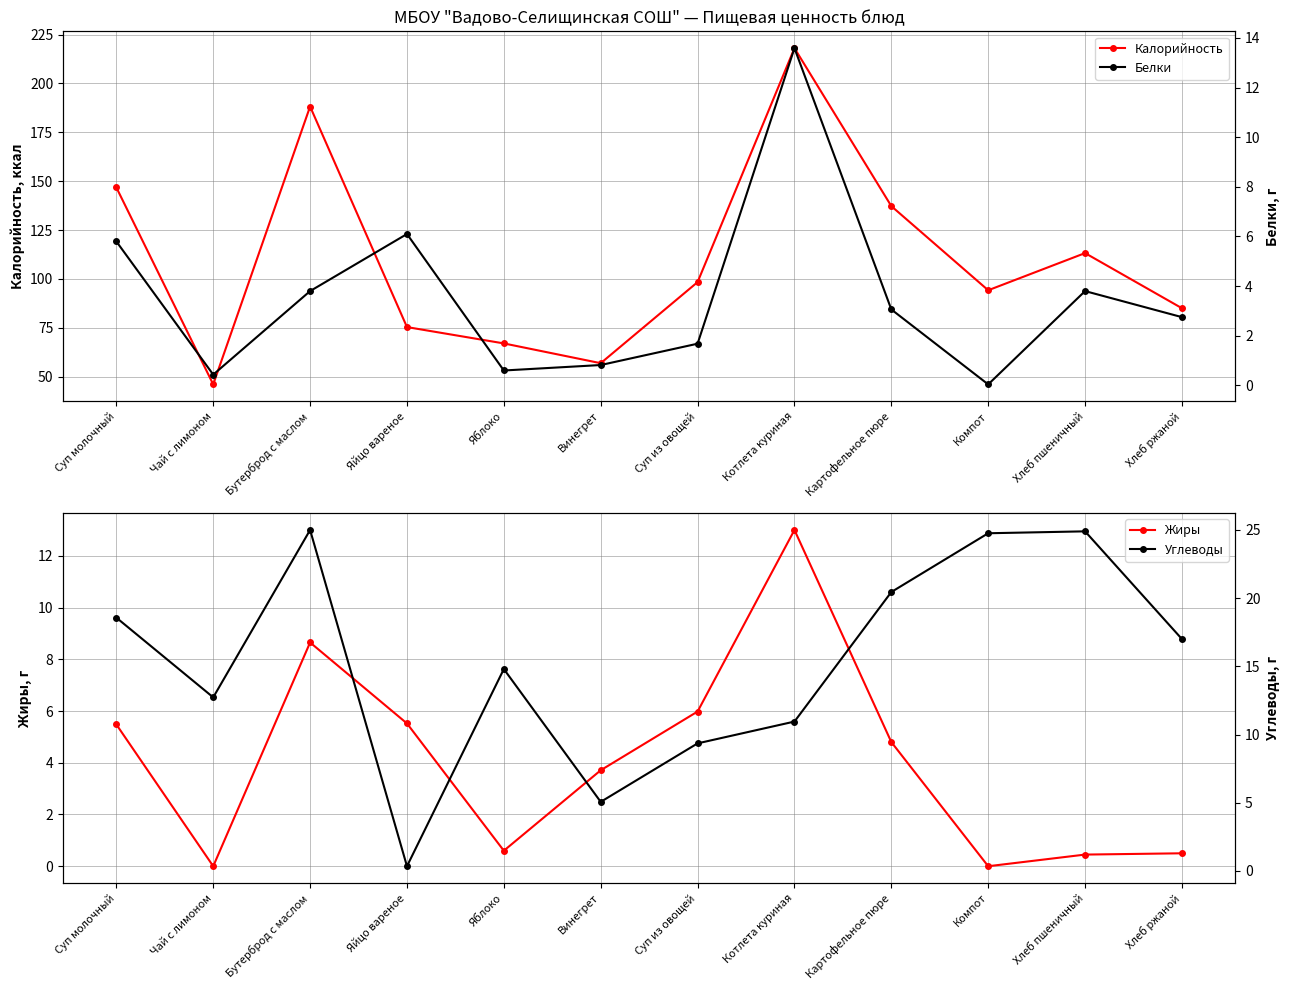

Is it true that Жиры equals 7.8 at Картофельное пюре?

False